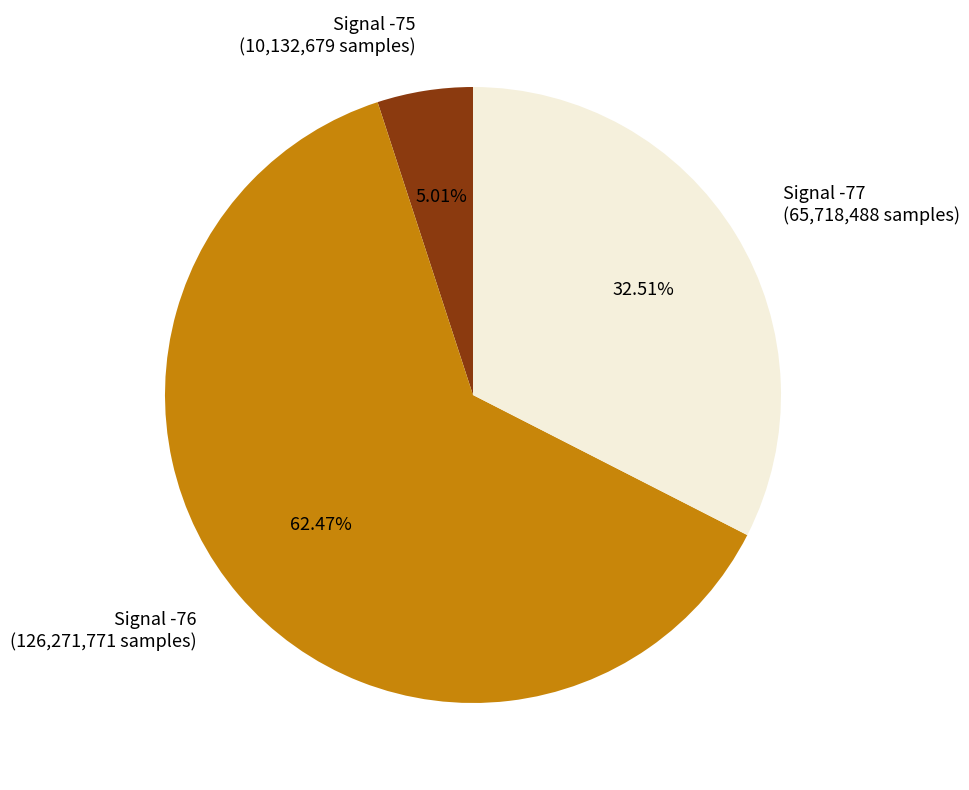

Is the sum of Signal -76 (126,271,771 samples) and Signal -75 (10,132,679 samples) greater than half?

Yes